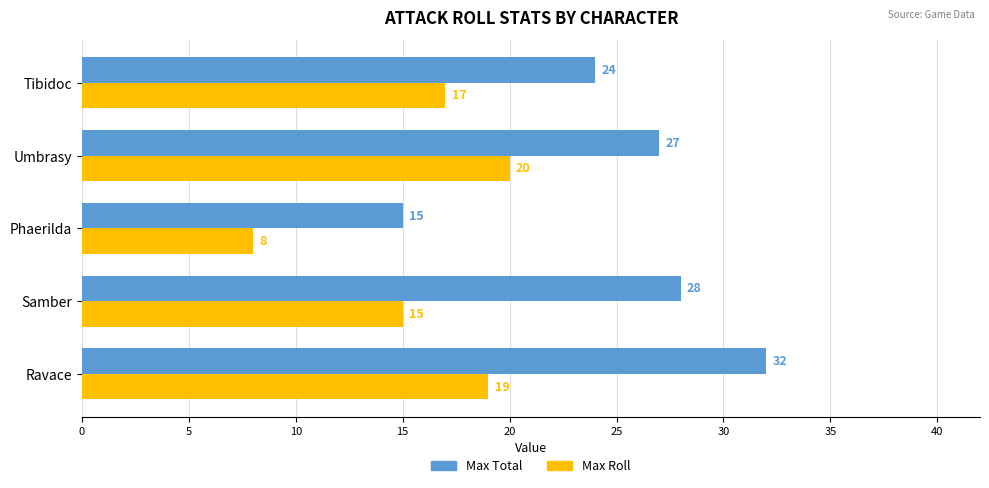

The Max Roll series shows 15 at Samber. True or false?

True